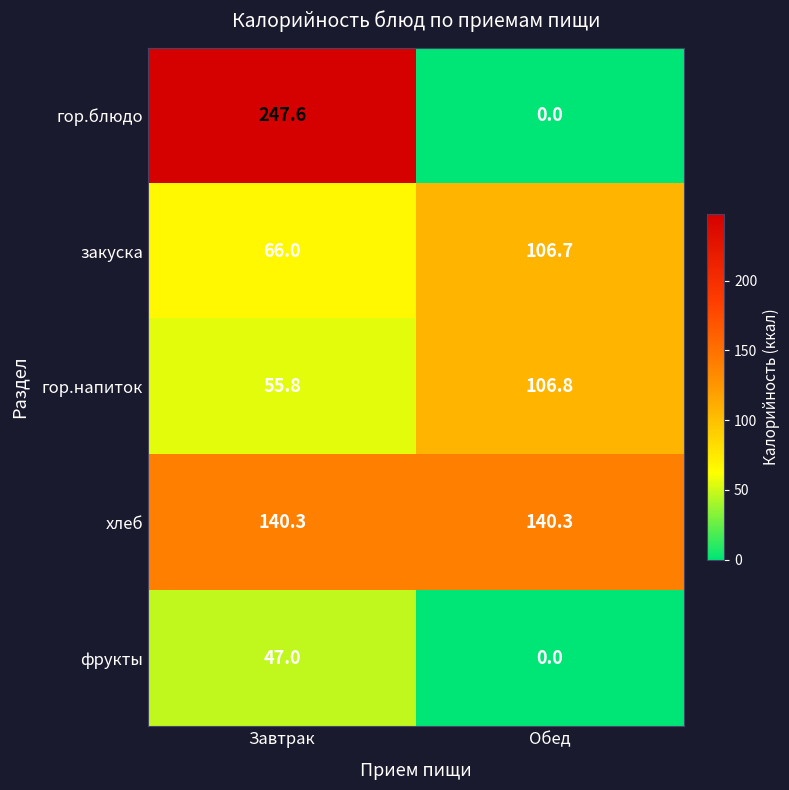

At Завтрак, list the series in order from smallest to largest.

фрукты, гор.напиток, закуска, хлеб, гор.блюдо